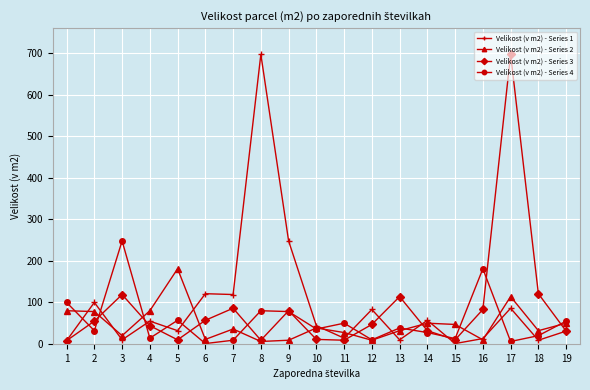

True or false: Velikost (v m2) - Series 3 has more than 1 interior local peaks.

True